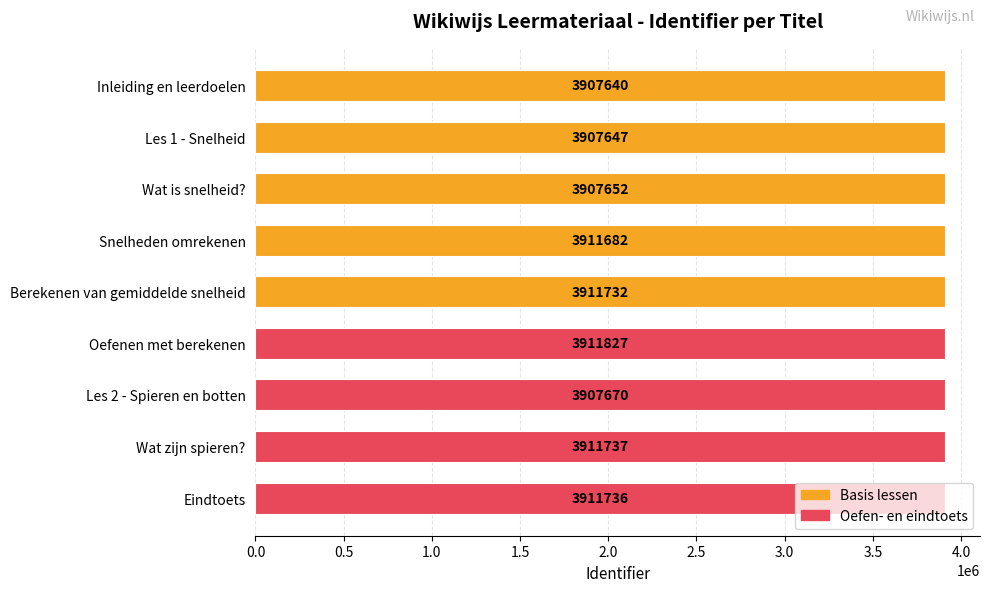

The value at Wat is snelheid? is 3907652. True or false?

True